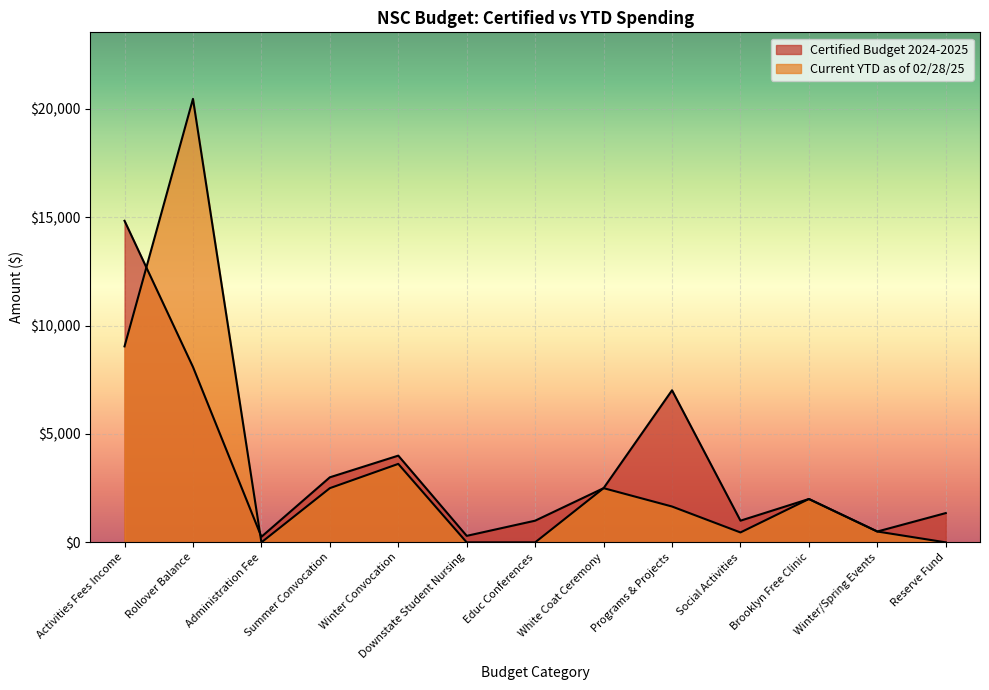

What is the total value across all series at Educ Conferences?

1000.0